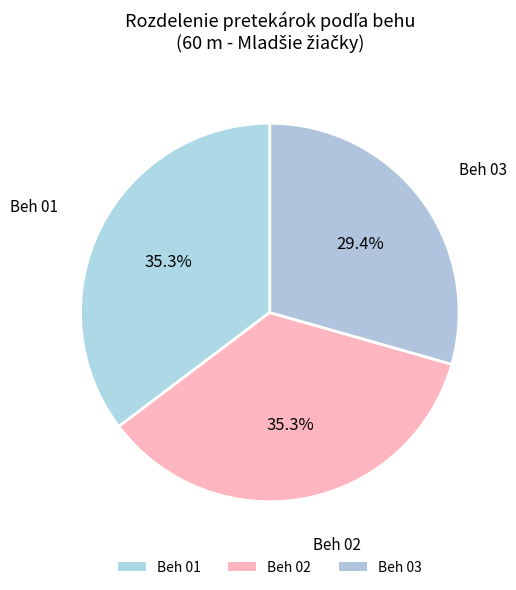

Combined, do Beh 03 and Beh 02 account for over 50%?

Yes